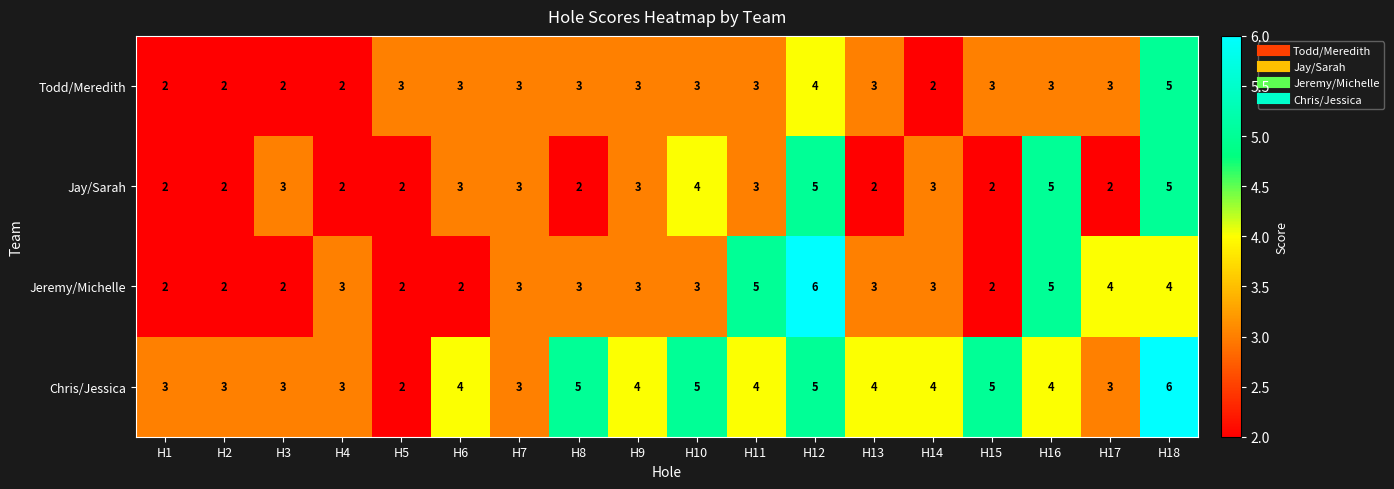

How many distinct data groups are displayed?

4